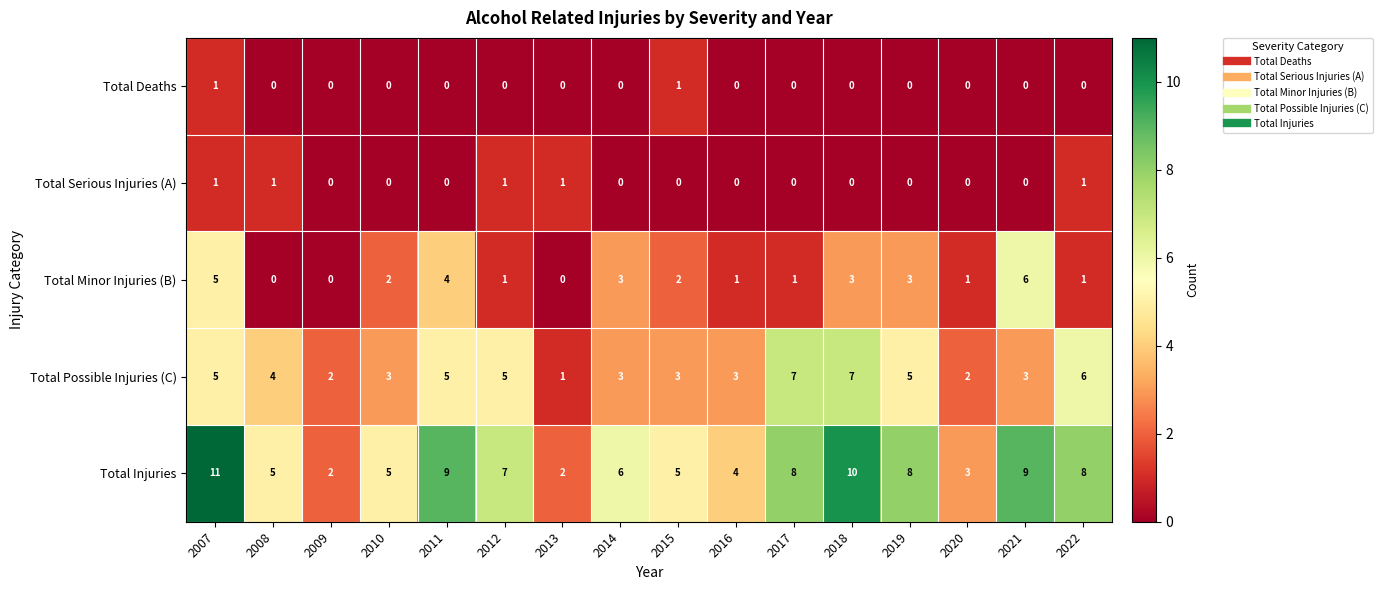

The Total Minor Injuries (B) series shows 3 at 2008. True or false?

False